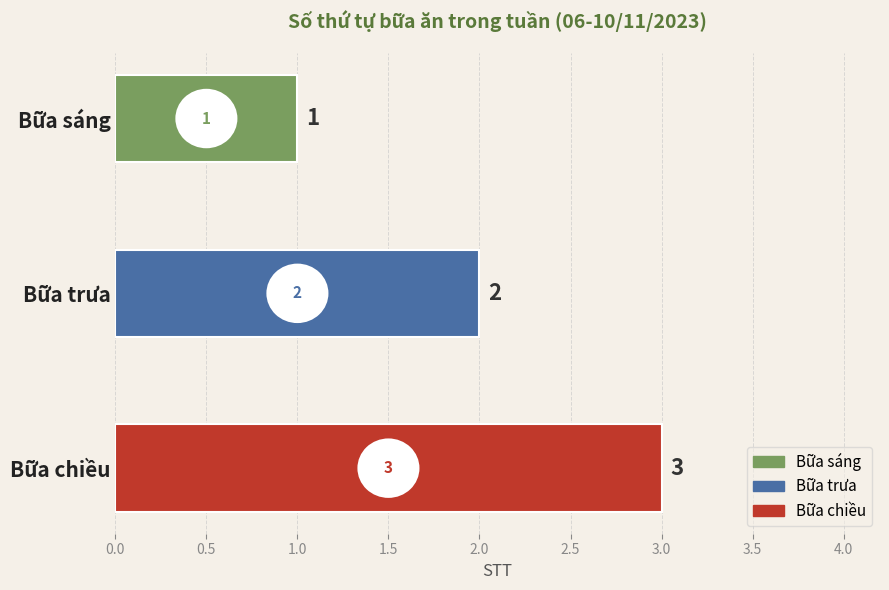

True or false: the data shows 0 at Bữa sáng.

False